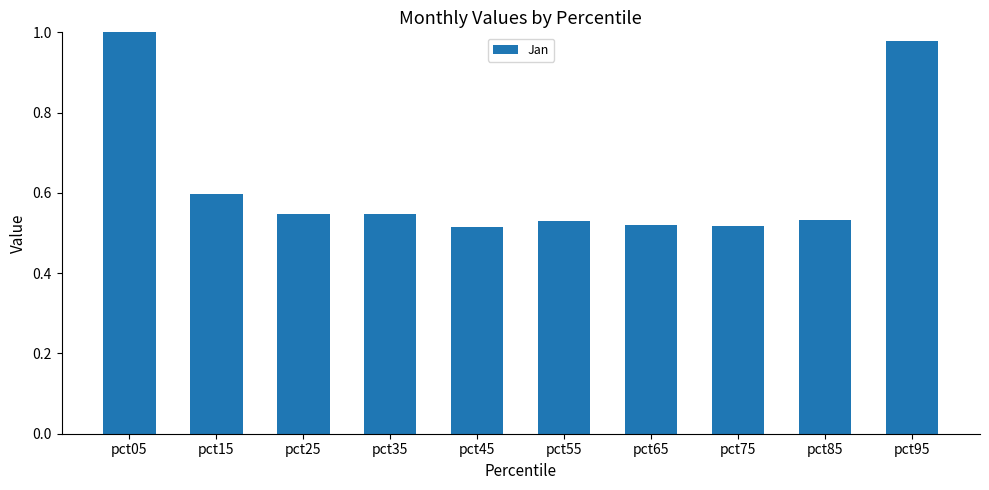

List the labels in order of value, smallest first.

pct45, pct75, pct65, pct55, pct85, pct25, pct35, pct15, pct95, pct05